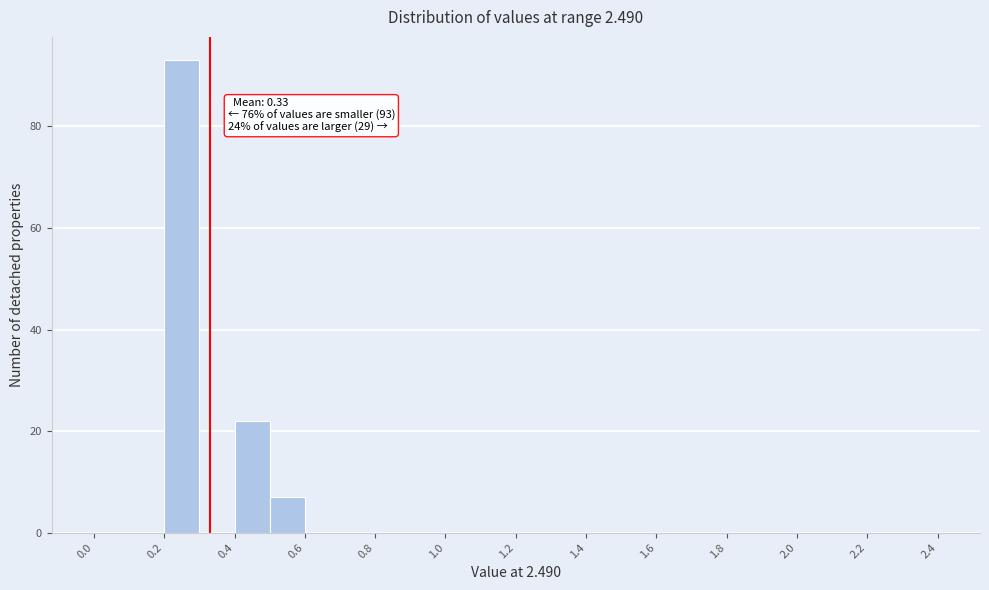

Over which range of the x-axis is the bar tallest?

0.2 to 0.3